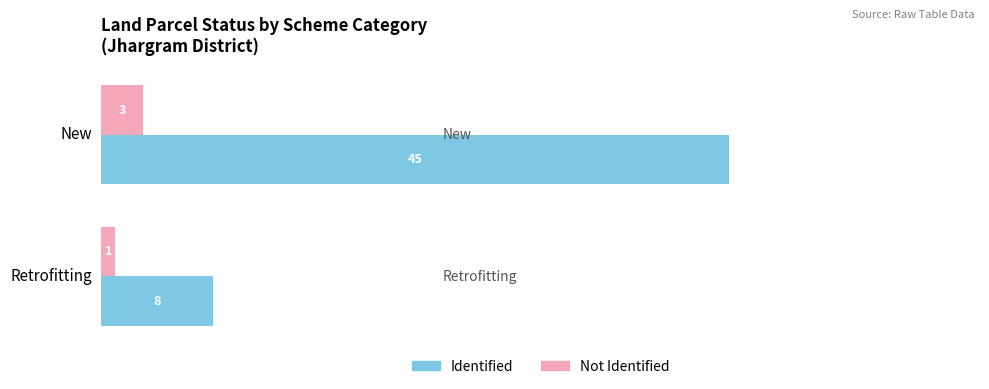

How many data points in Not Identified are less than 3?

1